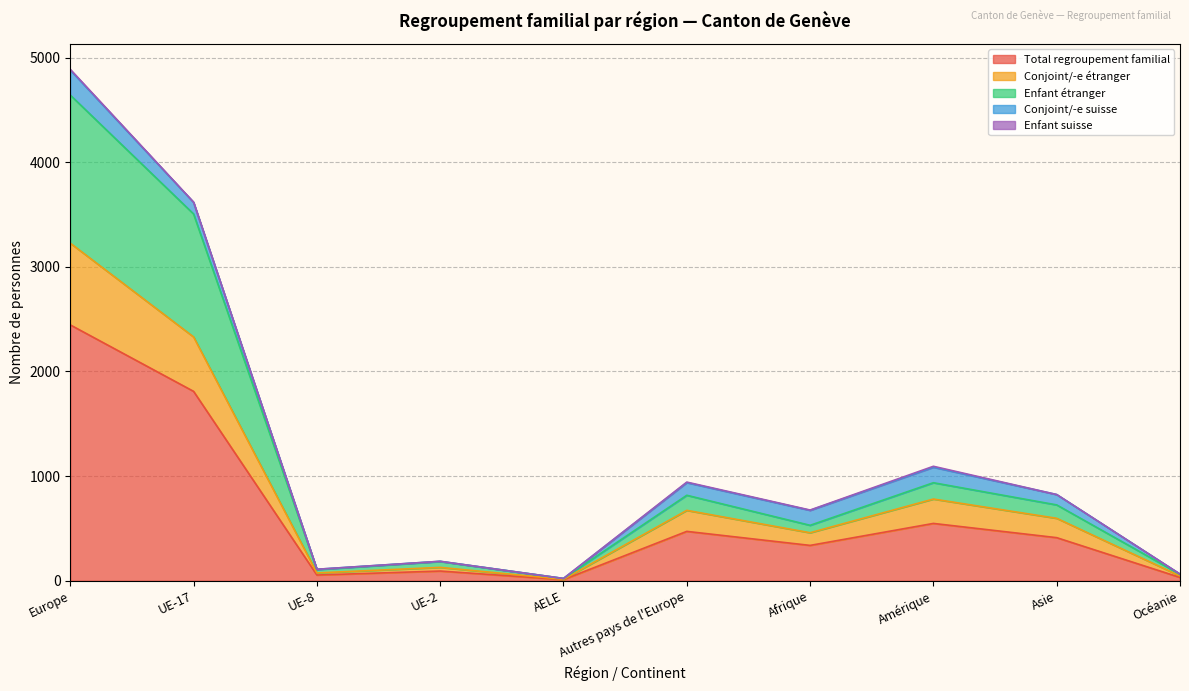

Read the Total regroupement familial value at UE-17, to the nearest 50.

1800